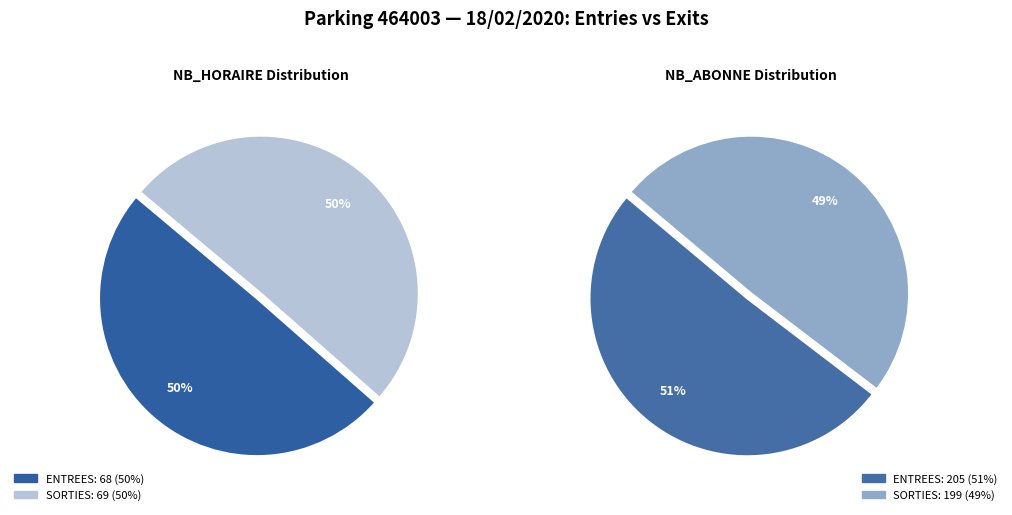

What percentage is NOT represented by 25?

100.0%